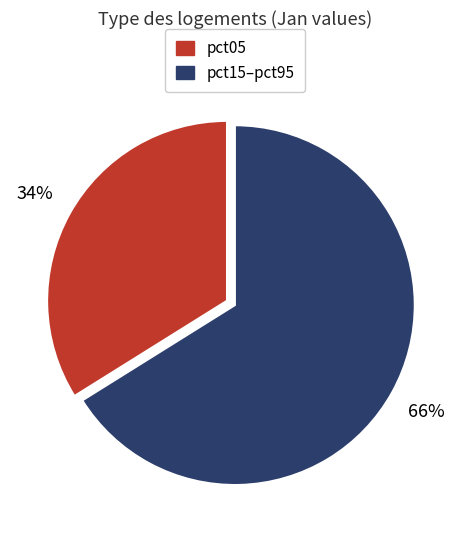

How many segments does this pie chart have?

2